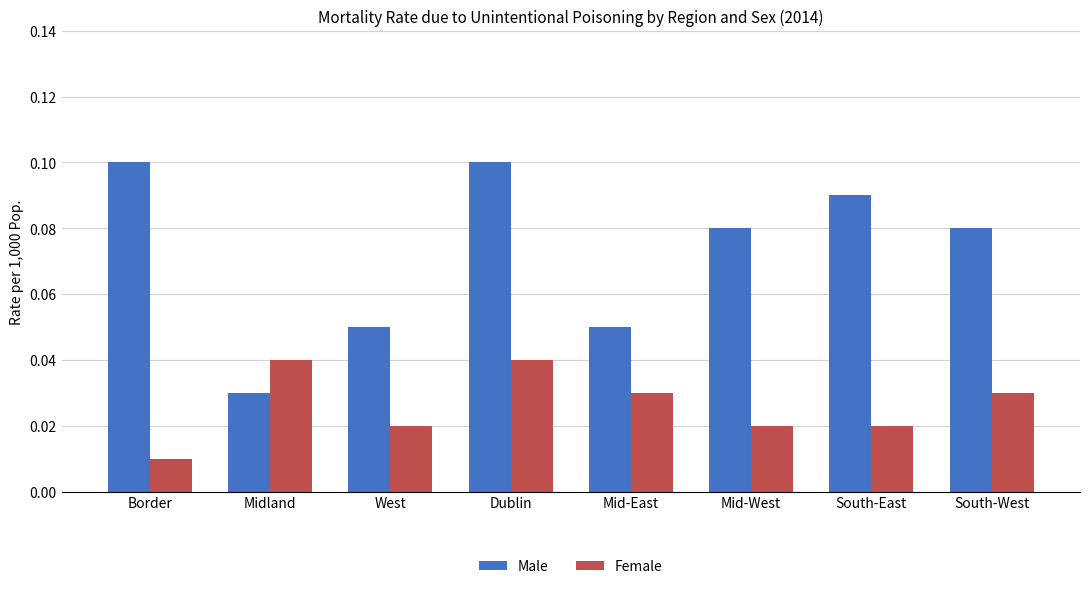

What are all the series names shown in the legend?

Male, Female